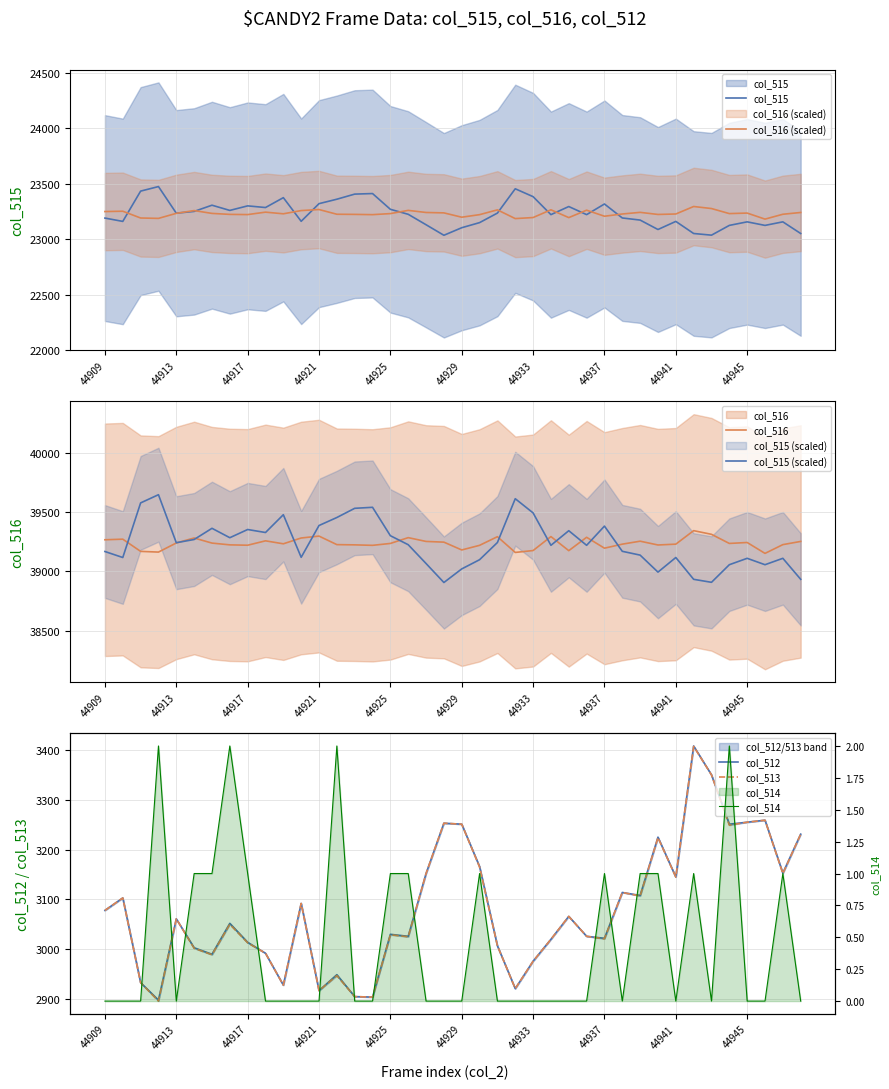

At which category is the sum across all series the highest?

44942